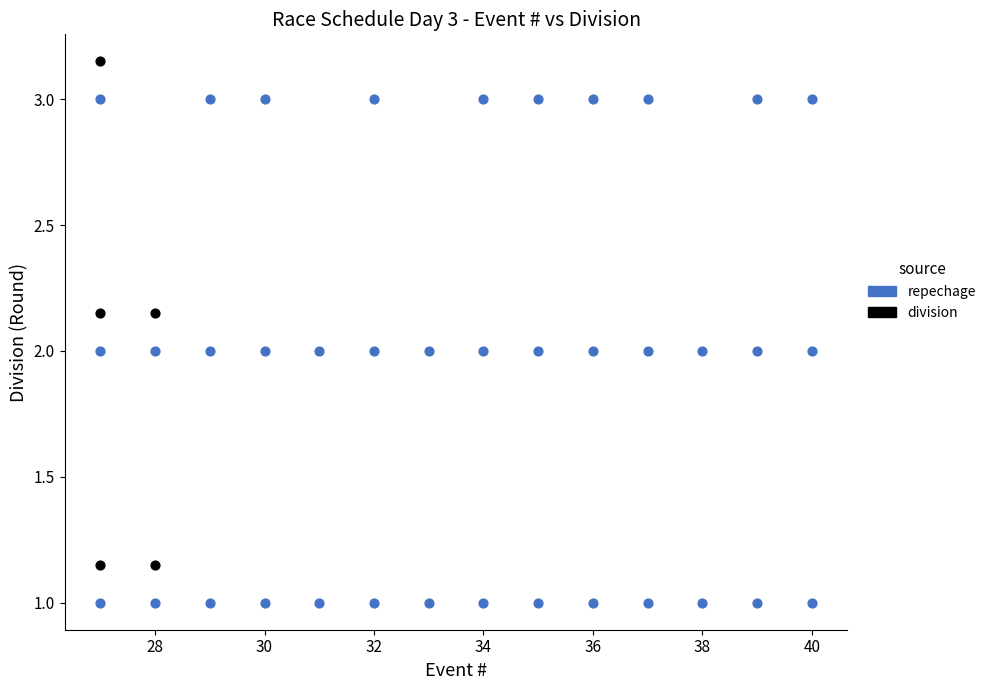

Which series reaches the minimum Y coordinate?

repechage